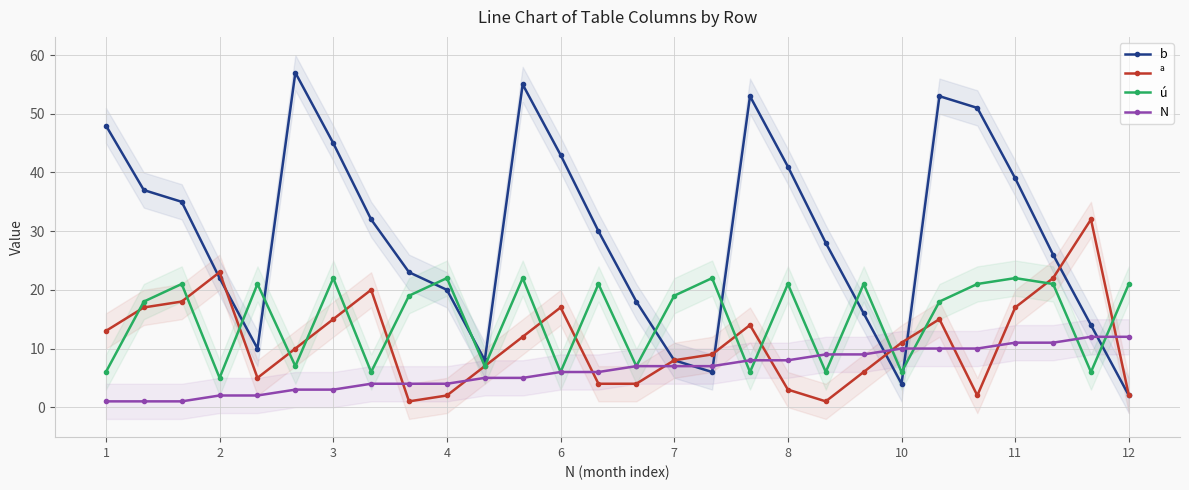

At which category does ª reach its first local peak?

2